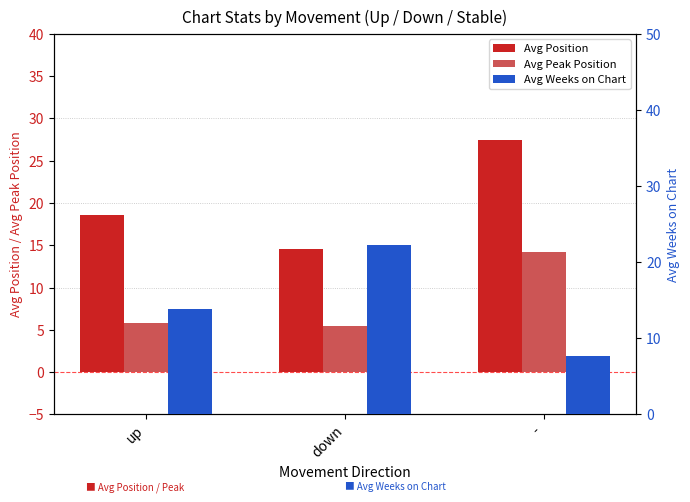

The value of Avg Peak Position at down is 5.4. True or false?

True